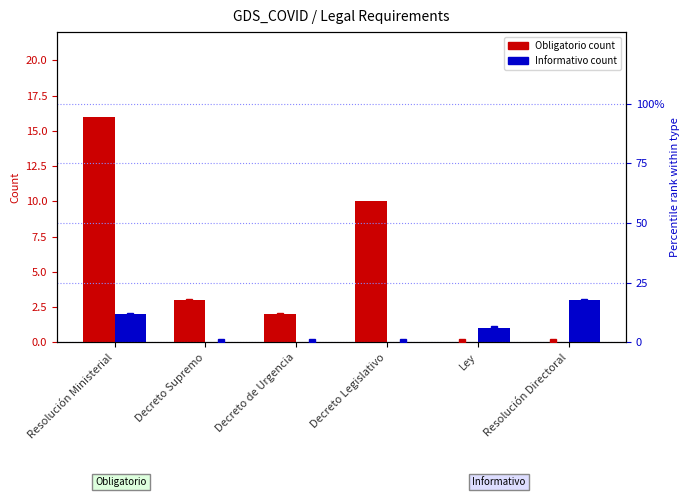

Which has a higher value, Decreto de Urgencia or Ley?

Decreto de Urgencia